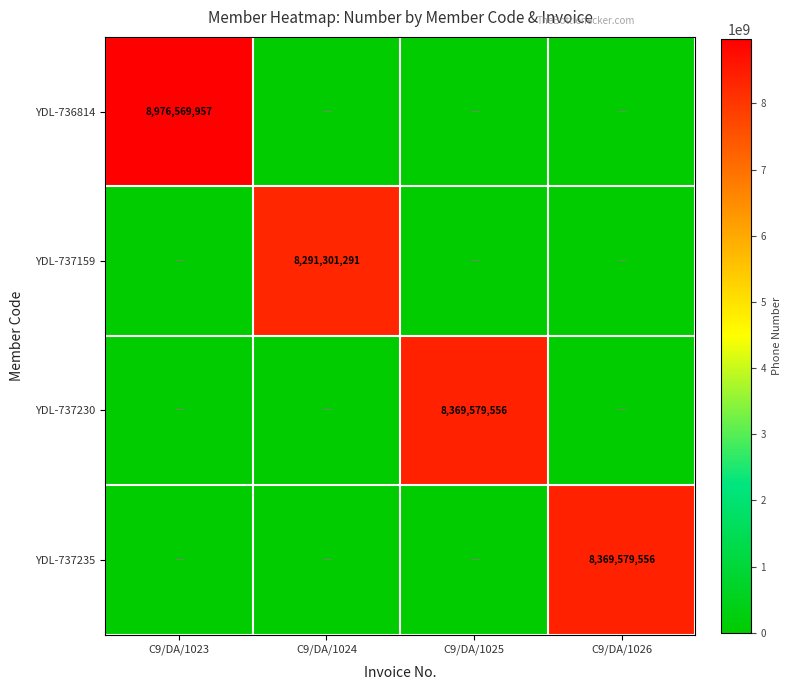

The value of YDL-737230 at C9/DA/1025 is 4120558198. True or false?

False